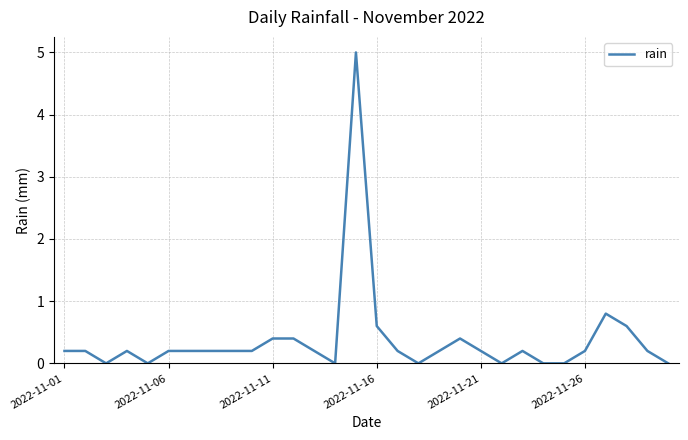

What is the greatest value displayed?

5.0